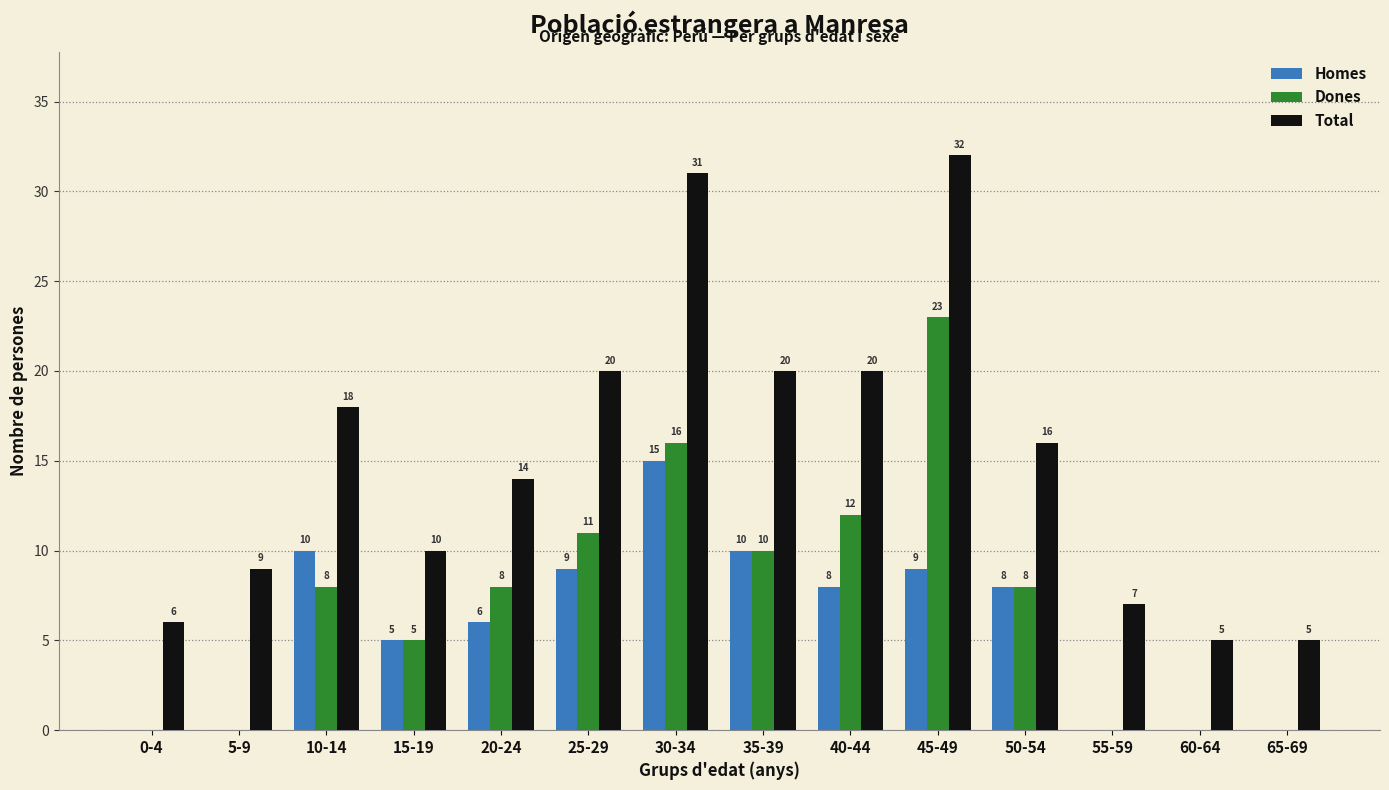

The value of Dones at 60-64 is 11. True or false?

False